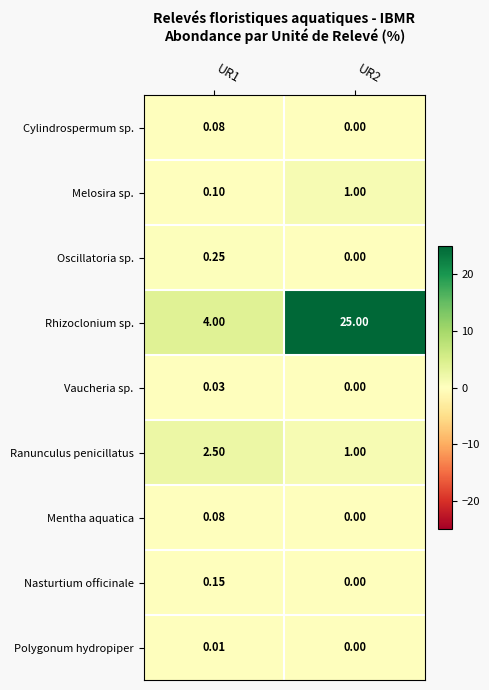

Which series has the largest total across all categories?

Rhizoclonium sp.